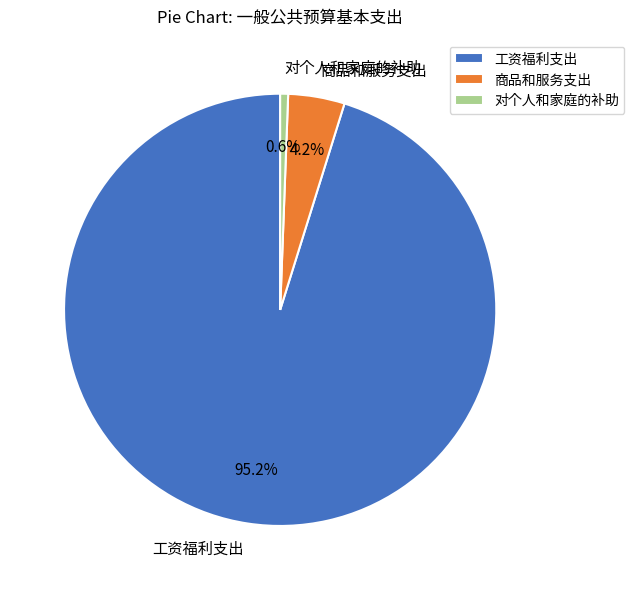

Which category has the biggest portion of the pie?

工资福利支出